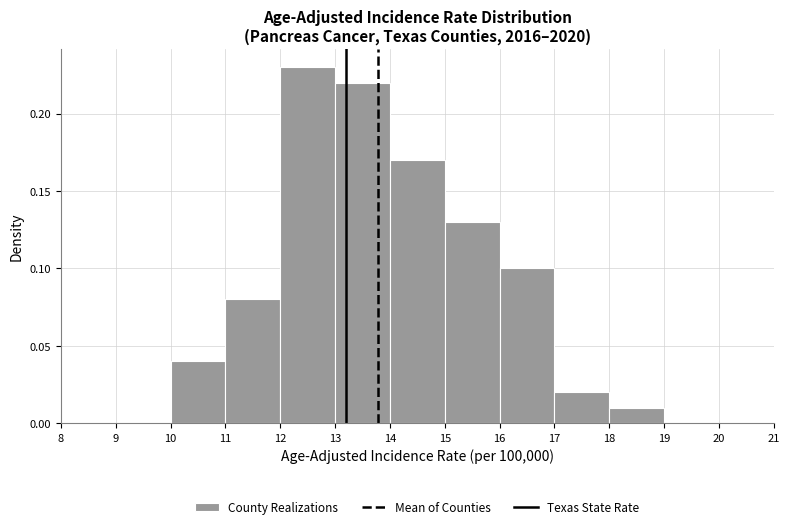

Which range on the x-axis has the tallest bar?

12 to 13